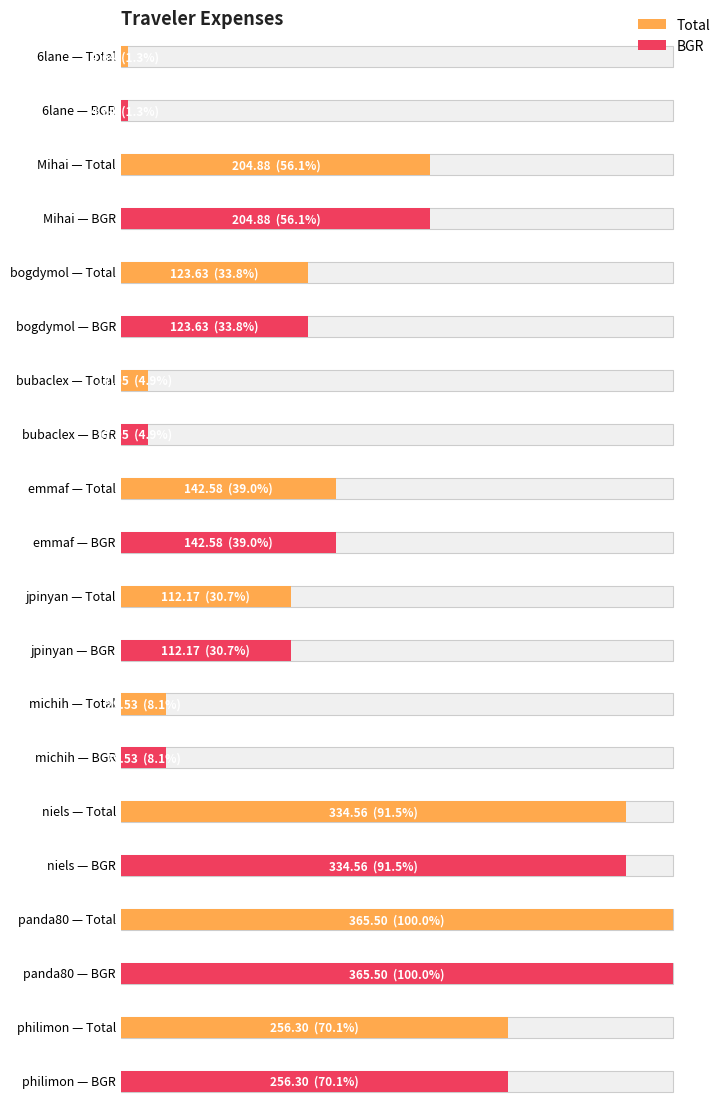

How many data points in BGR are less than 142?

5